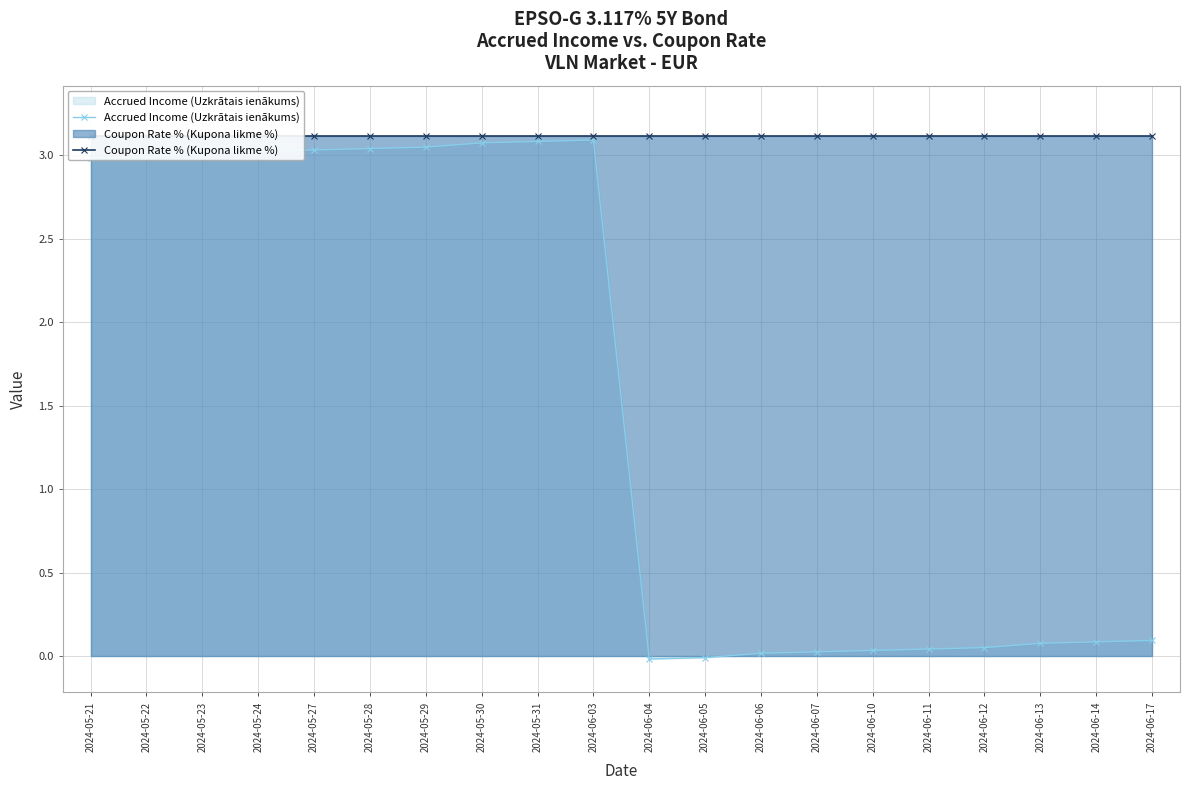

The value of Coupon Rate % (Kupona likme %) at 2024-06-12 is 3.1. True or false?

True